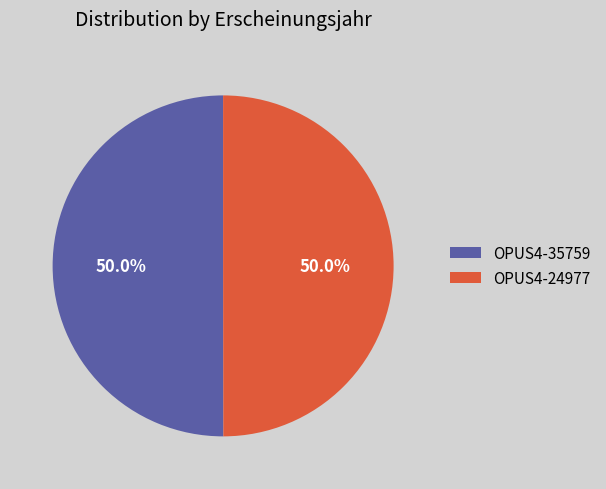

Is it true that OPUS4-24977 is 64% of the pie?

False